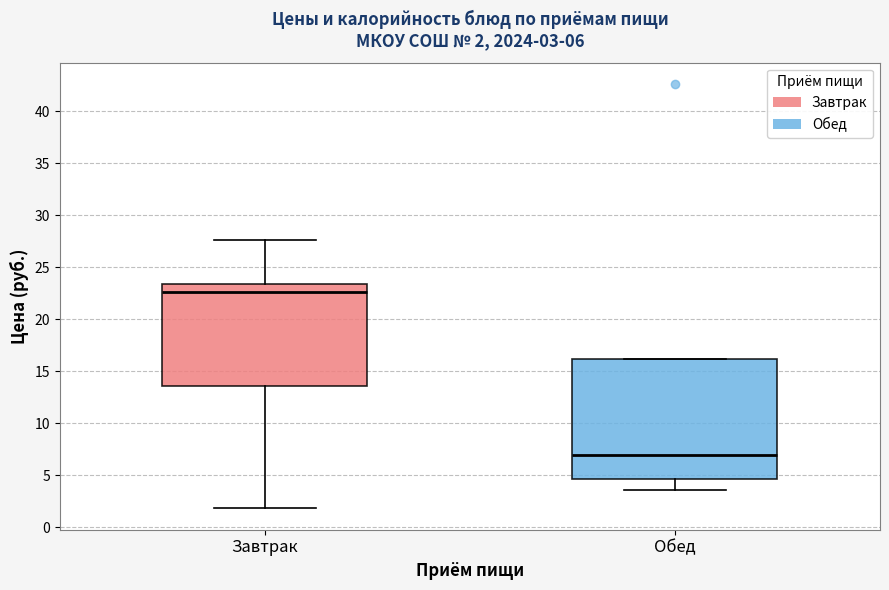

Which box is the tallest, from its lower edge to its upper edge?

Обед